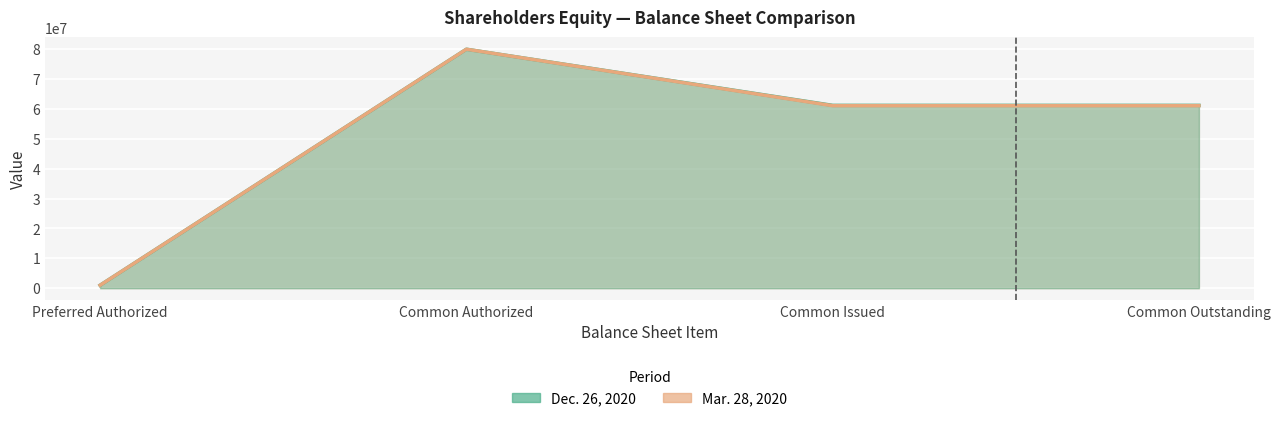

Rank the series at Preferred stock authorized from lowest to highest value.

Dec. 26, 2020, Mar. 28, 2020